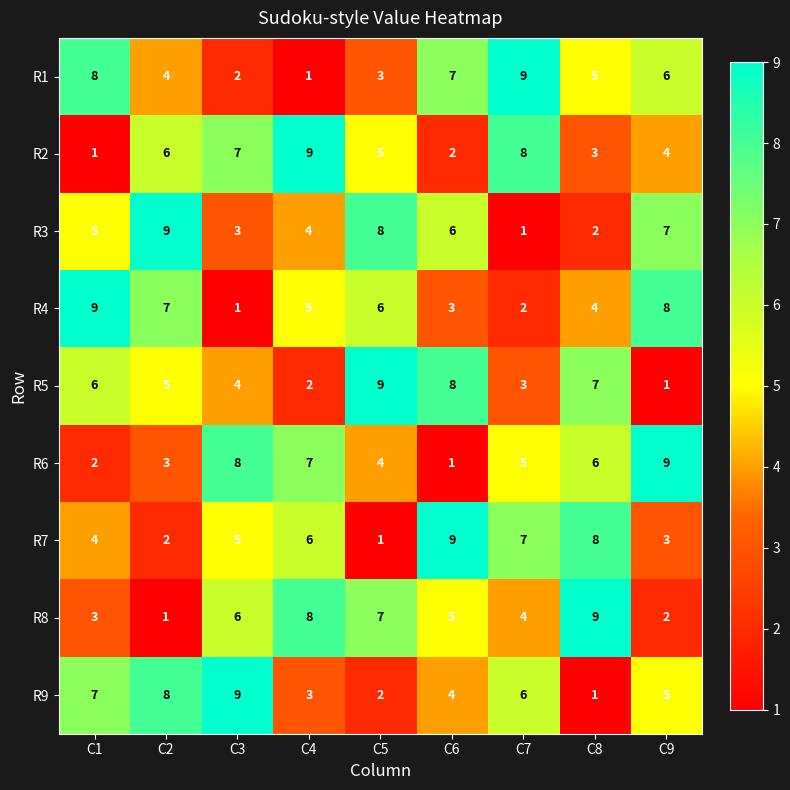

Where is R2 nearest to the value 5?

C5